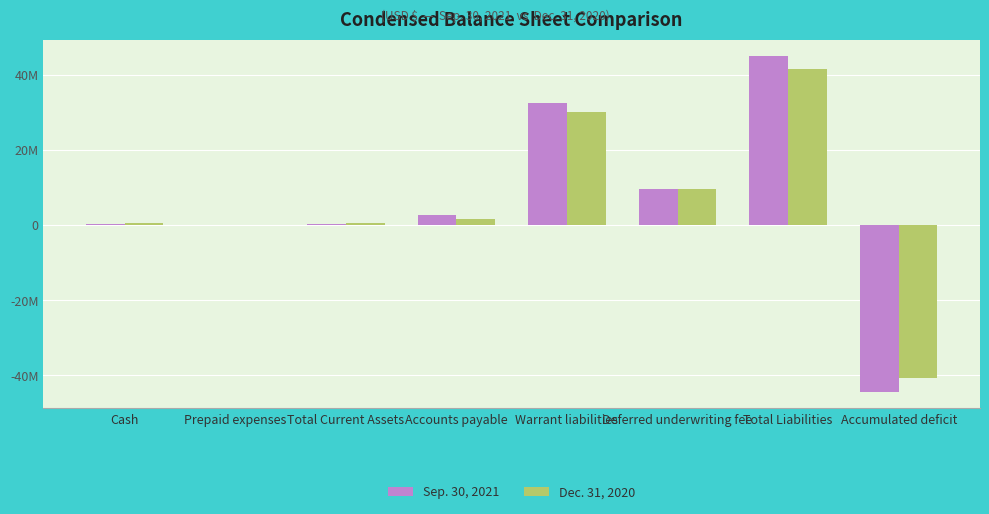

What are all the series names shown in the legend?

Sep. 30, 2021, Dec. 31, 2020